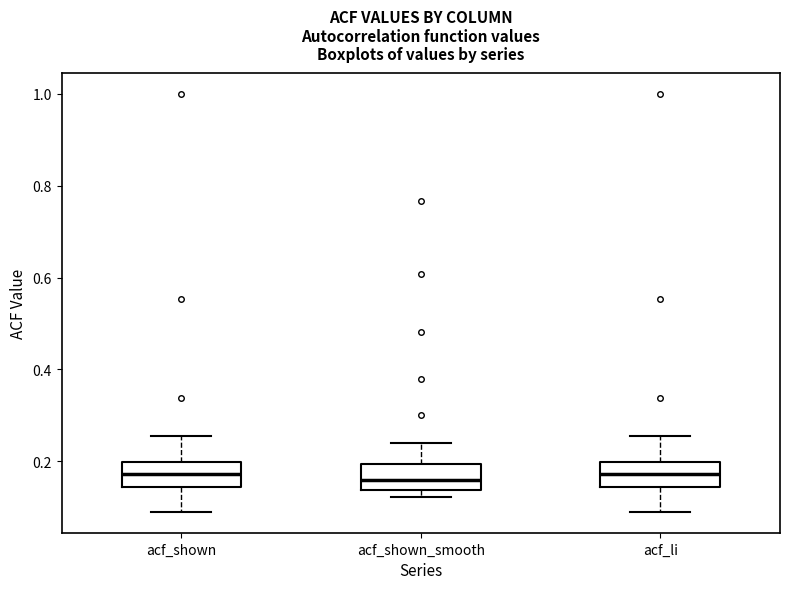

Where does the upper whisker of the box for acf_shown end on the y-axis? The values are not printed on the chart, so give them approximately, as read against the axis.

0.26